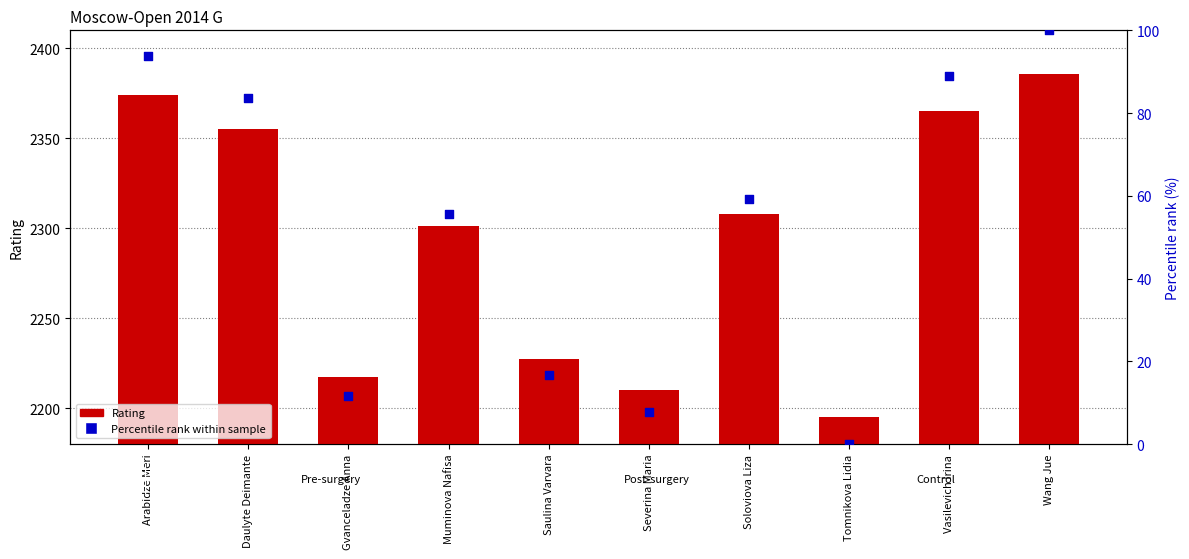

Which series reaches the maximum Y coordinate?

Rating